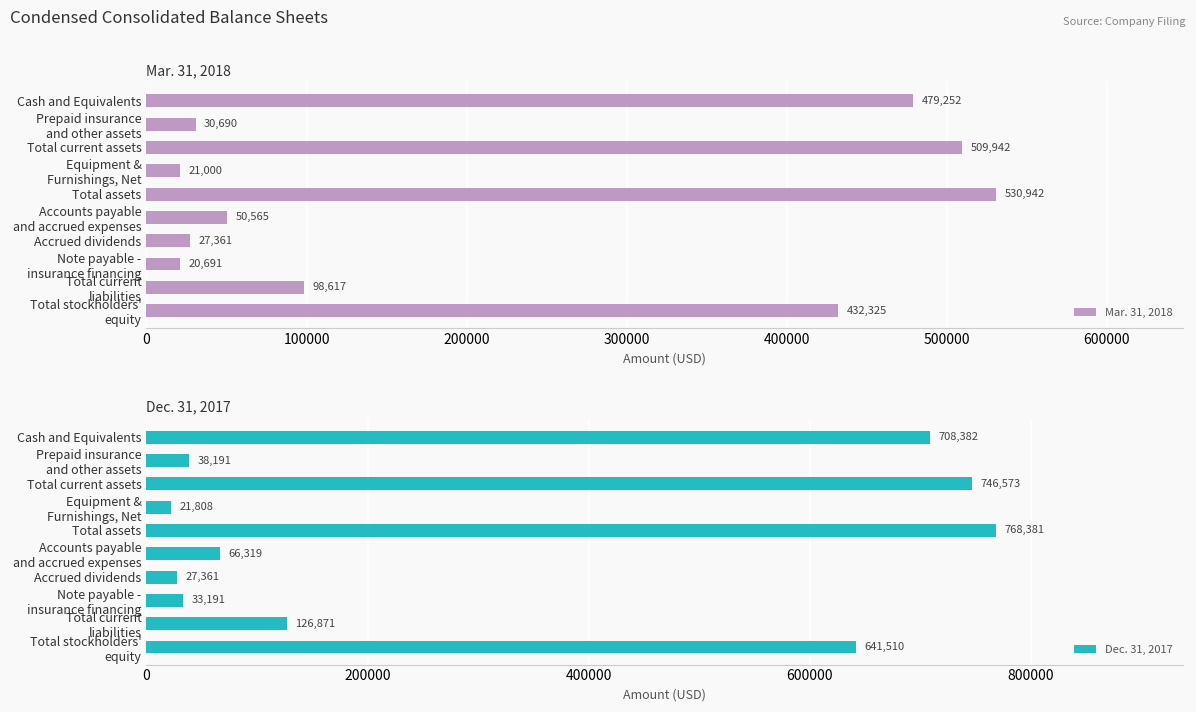

Reading left to right, transcribe all the data shown in this chart.

Mar. 31, 2018: 479252	30690	509942	21000	530942	50565	27361	20691	98617	432325
Dec. 31, 2017: 708382	38191	746573	21808	768381	66319	27361	33191	126871	641510